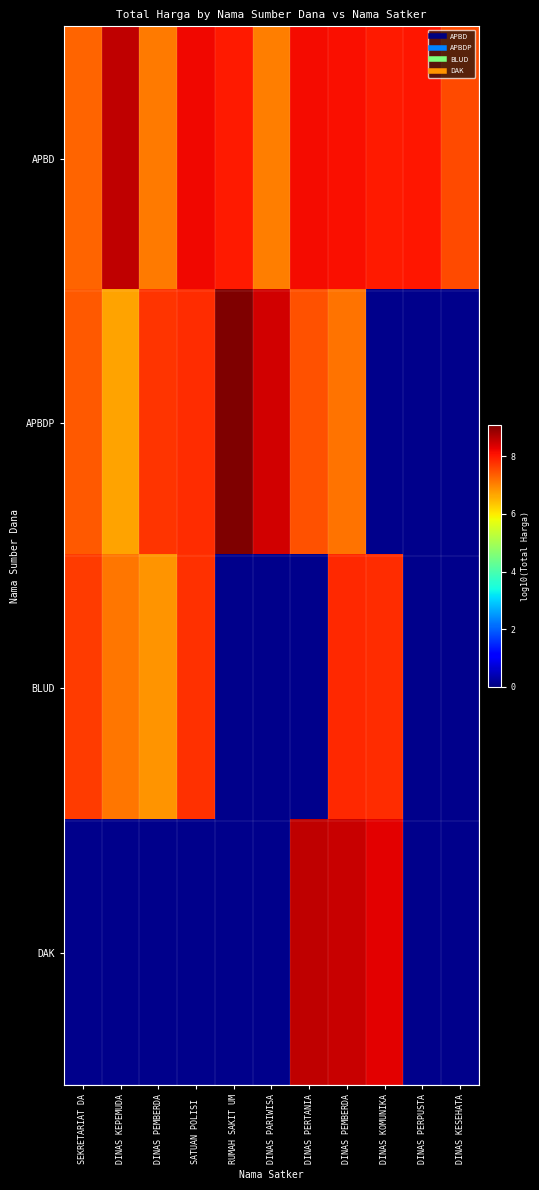

The DAK series shows 2.8 at DINAS PEMBERDA. True or false?

False